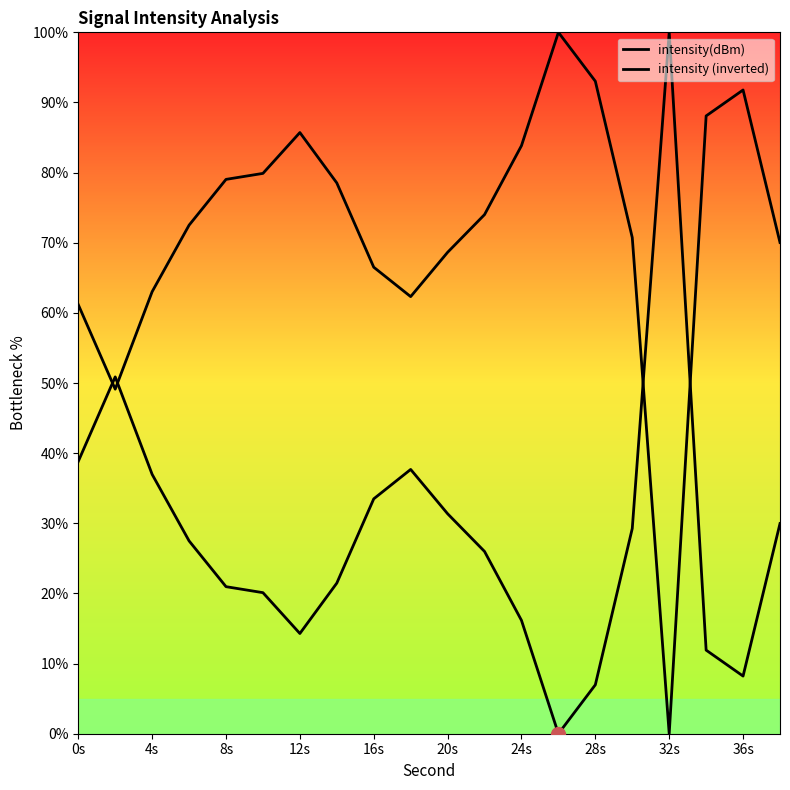

Is it true that intensity (inverted) equals 104.1 at 36s?

False